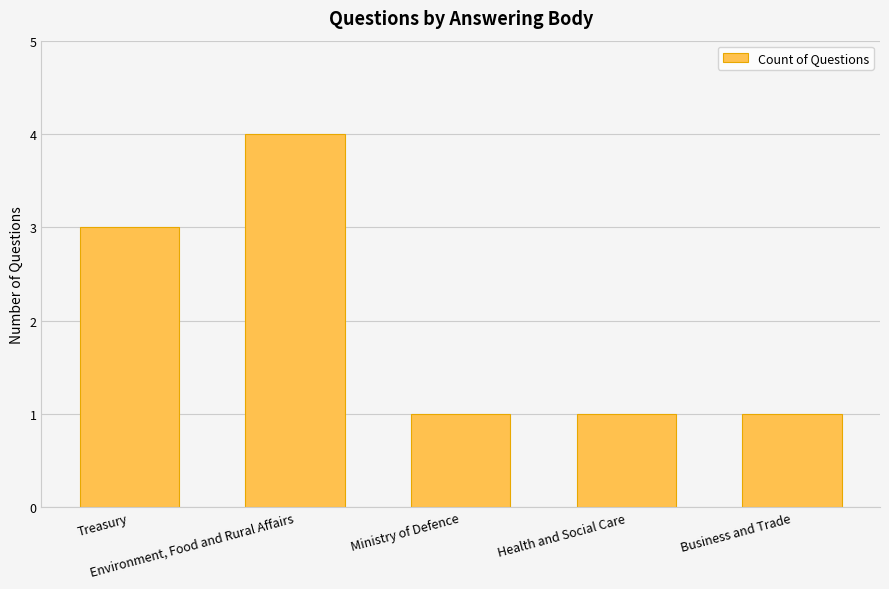

What is the sum of all values?

10